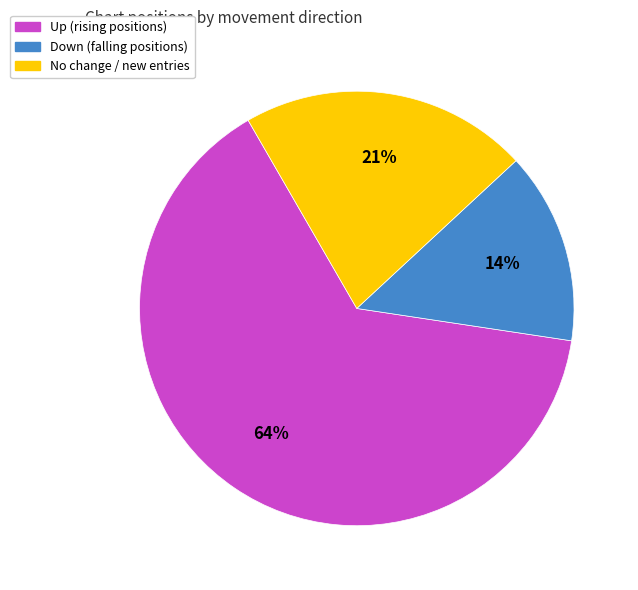

Is there any slice that represents more than half of the pie?

Yes